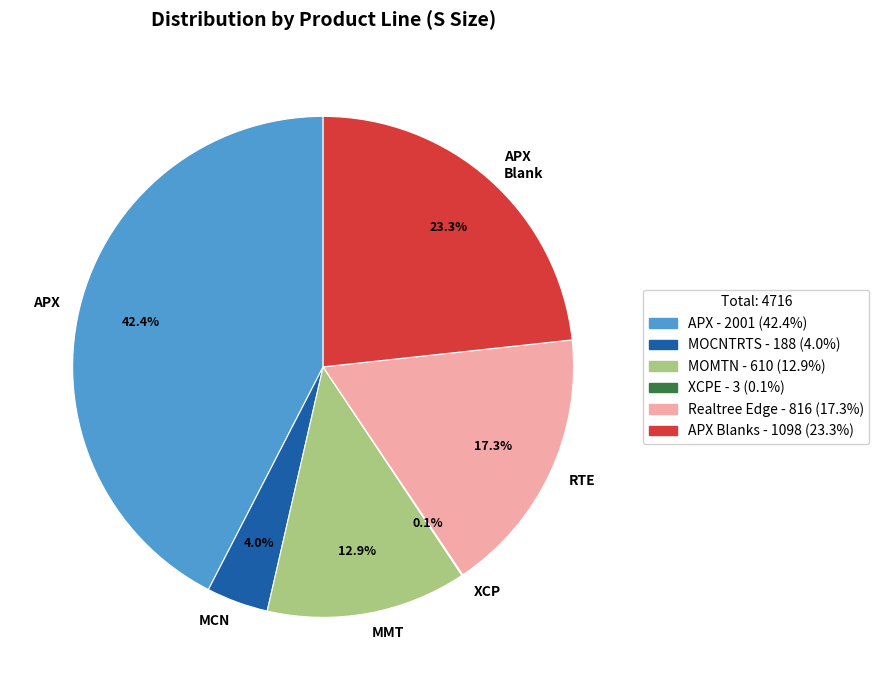

Which has a higher value, APX or APX Blank?

APX